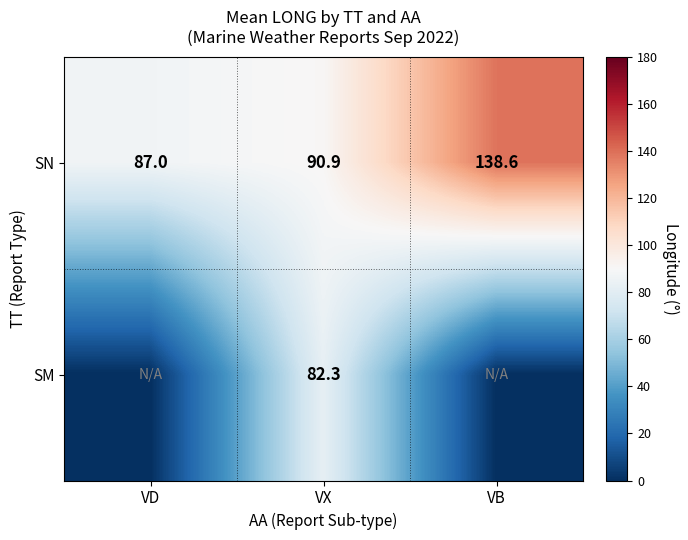

What is the difference between the SN values at VD and VX?

3.9